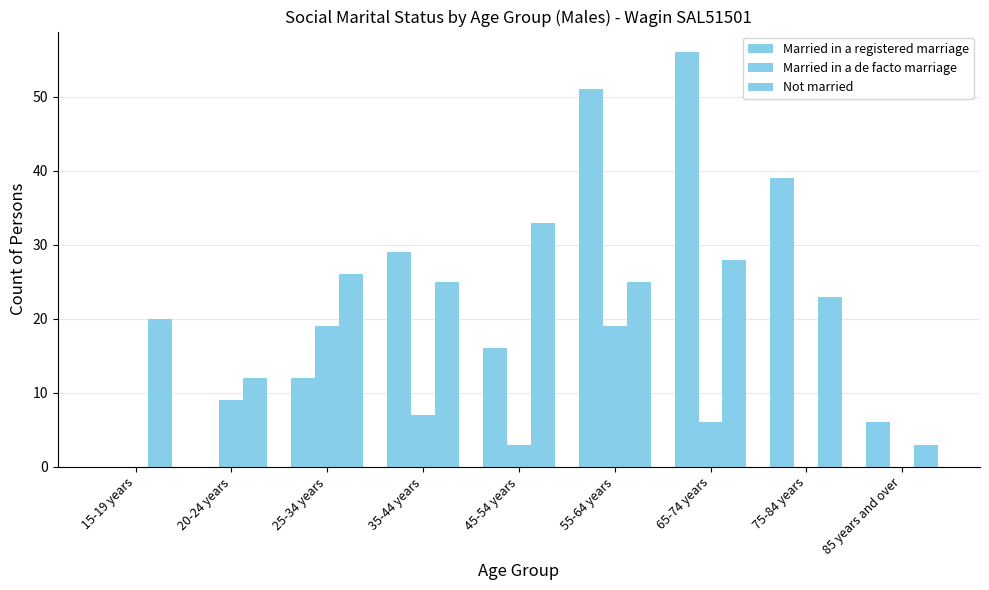

Which series has the largest range (max minus min)?

Married in a registered marriage